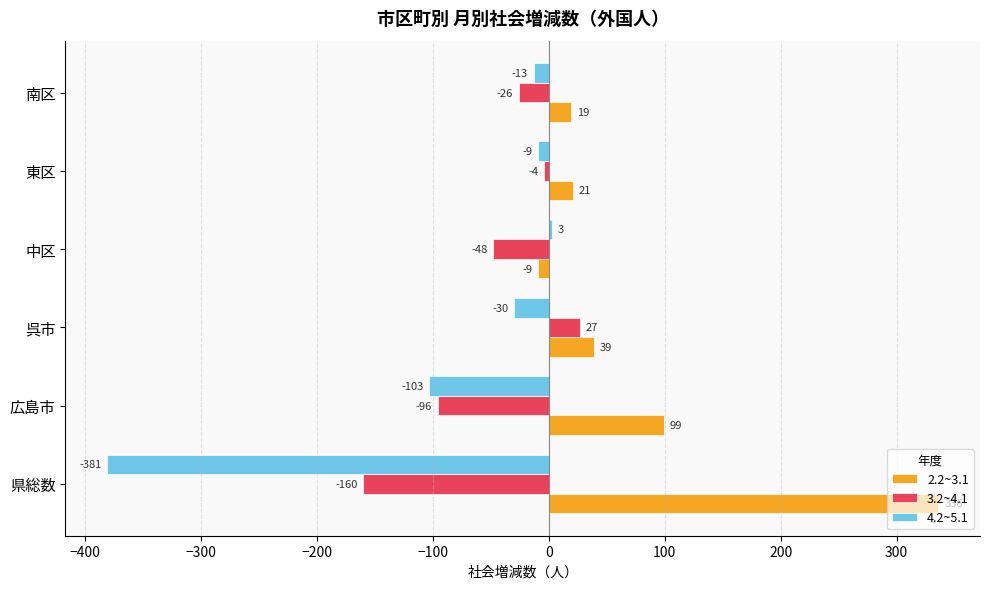

What is the spread (max minus min) of values at 中区?

51